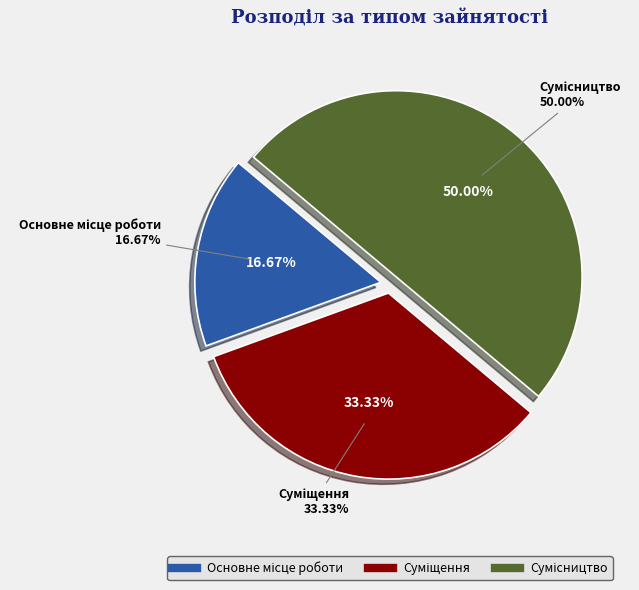

Between Сумісництво and Основне місце роботи, which is larger?

Сумісництво